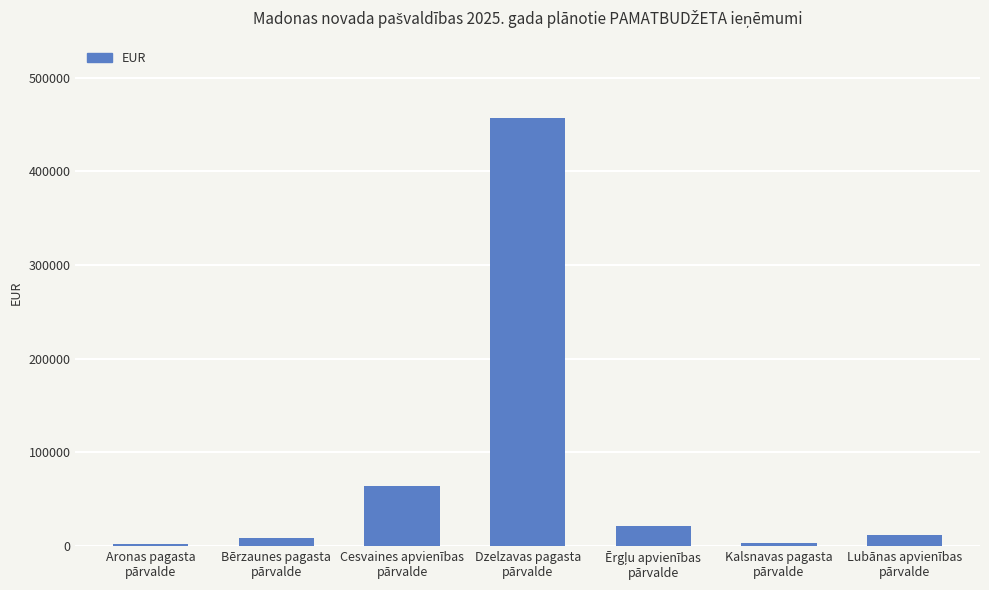

At which label does the data first exceed 11592?

Cesvaines apvienības
pārvalde